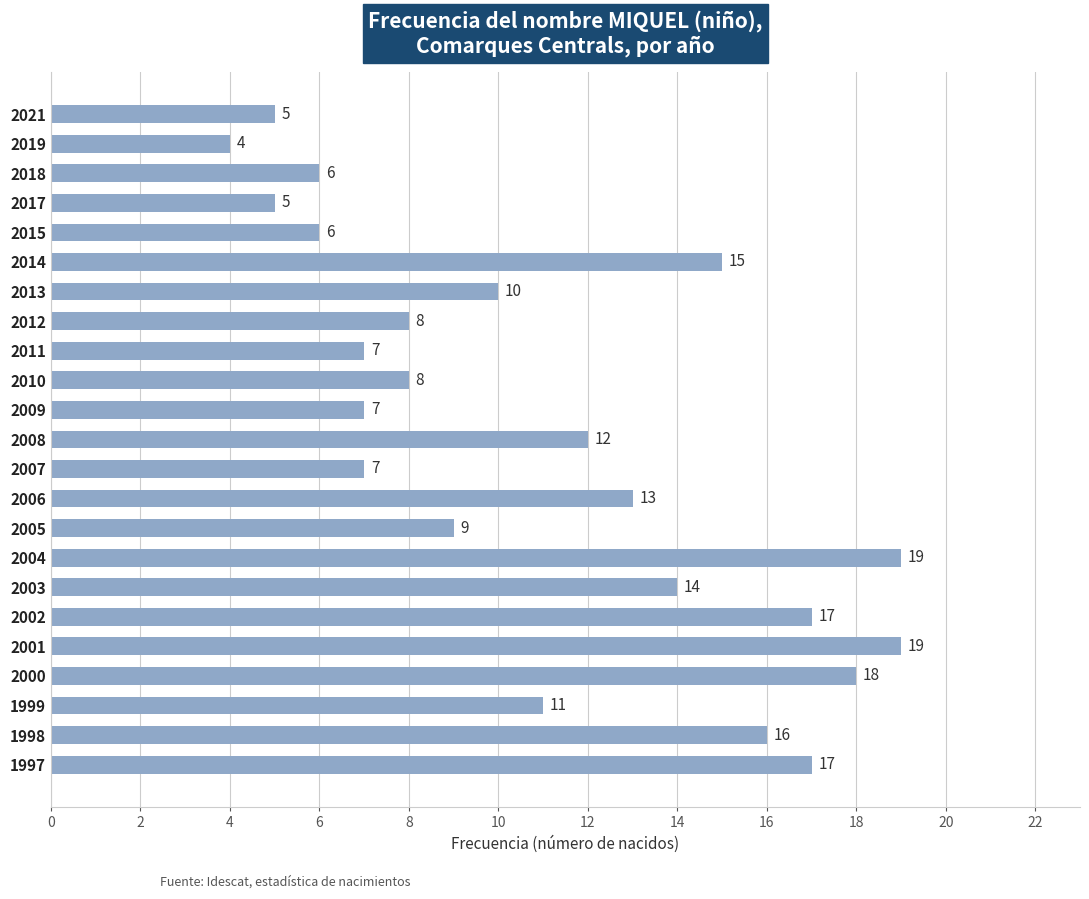

What is the sum of the values at 2003 and 2006?

27